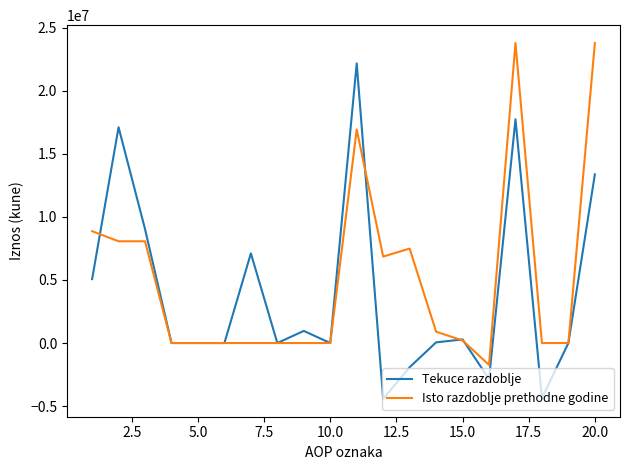

What is the lowest value of the Isto razdoblje prethodne godine series?

-1734772